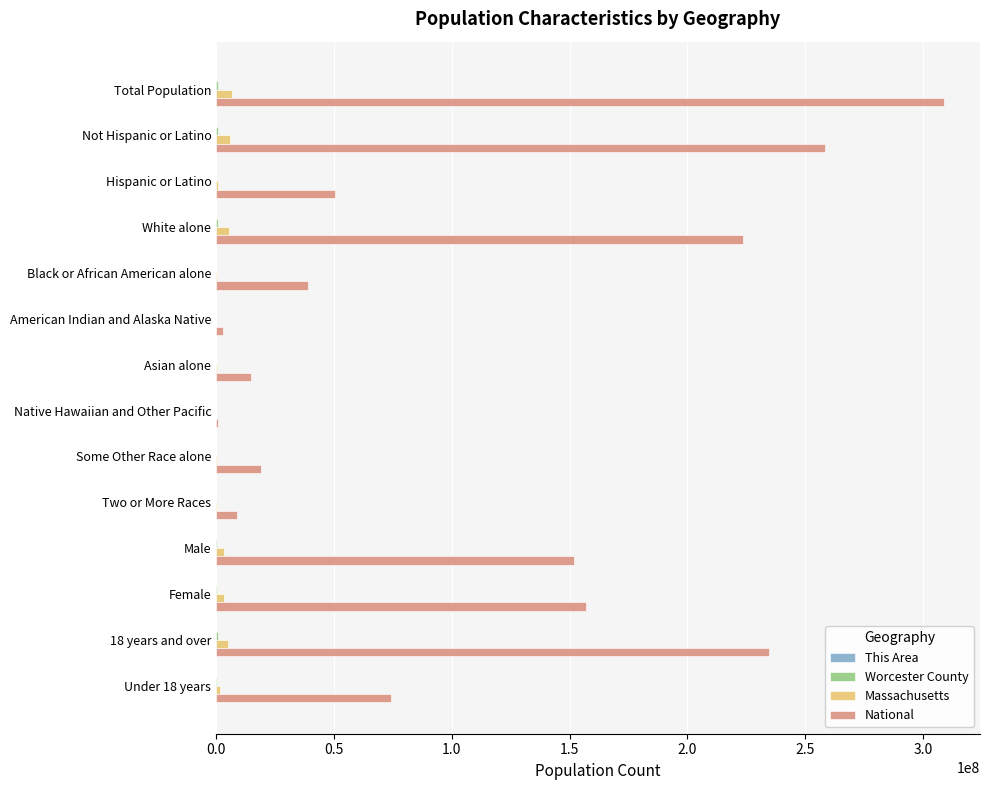

What is the sum of all Massachusetts values?

32738145